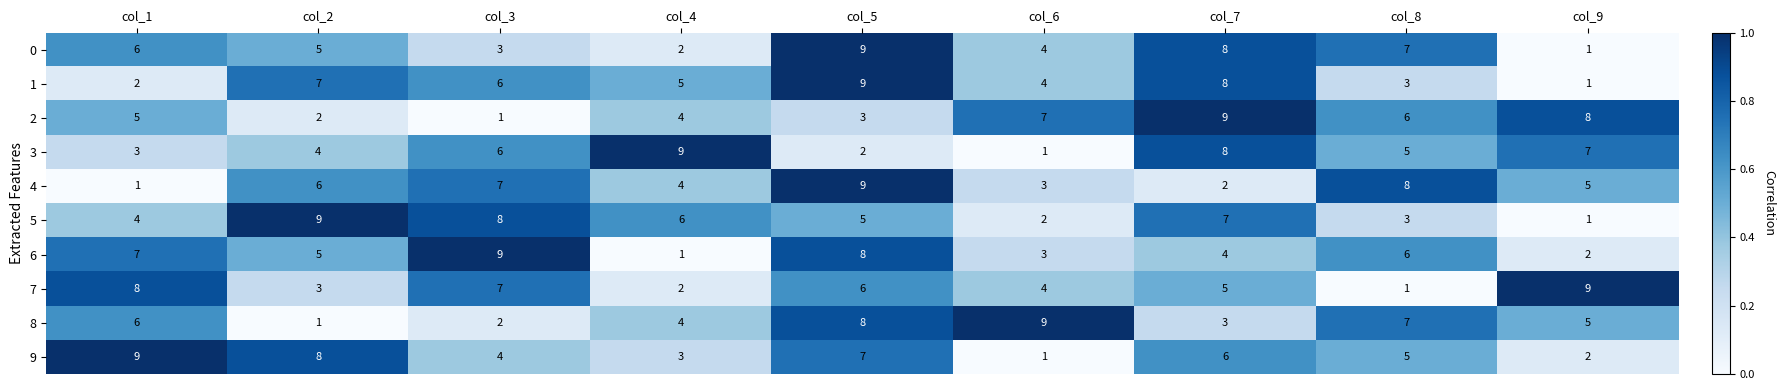

What is the maximum value shown in the chart?

9